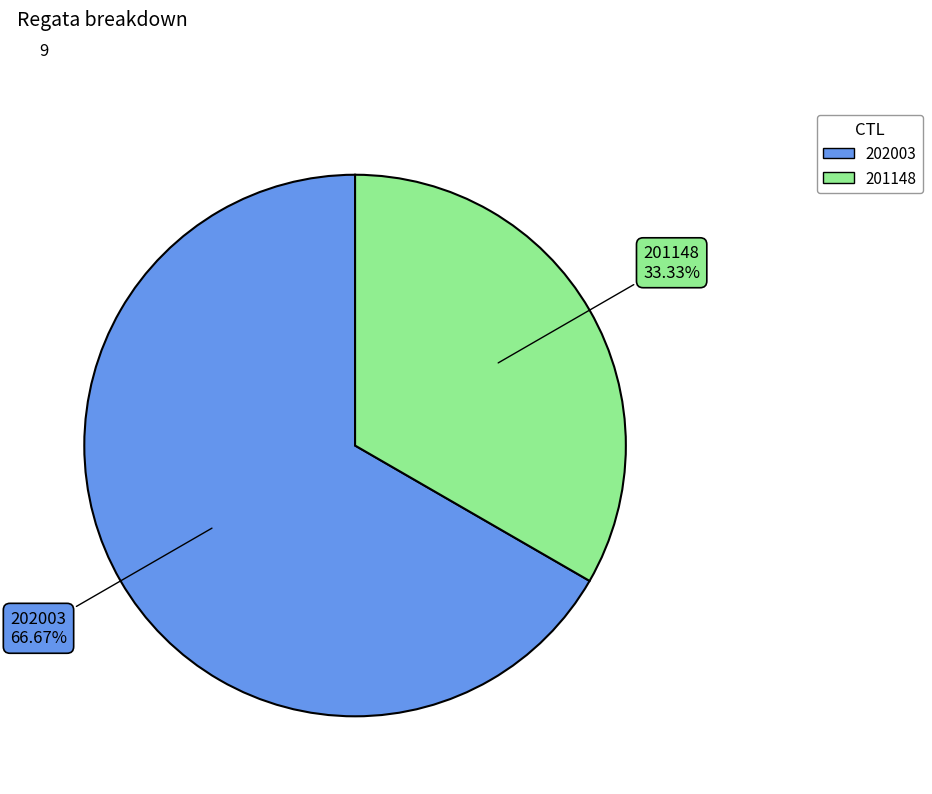

What is the ratio of the value at 202003 to the value at 201148?

2.0